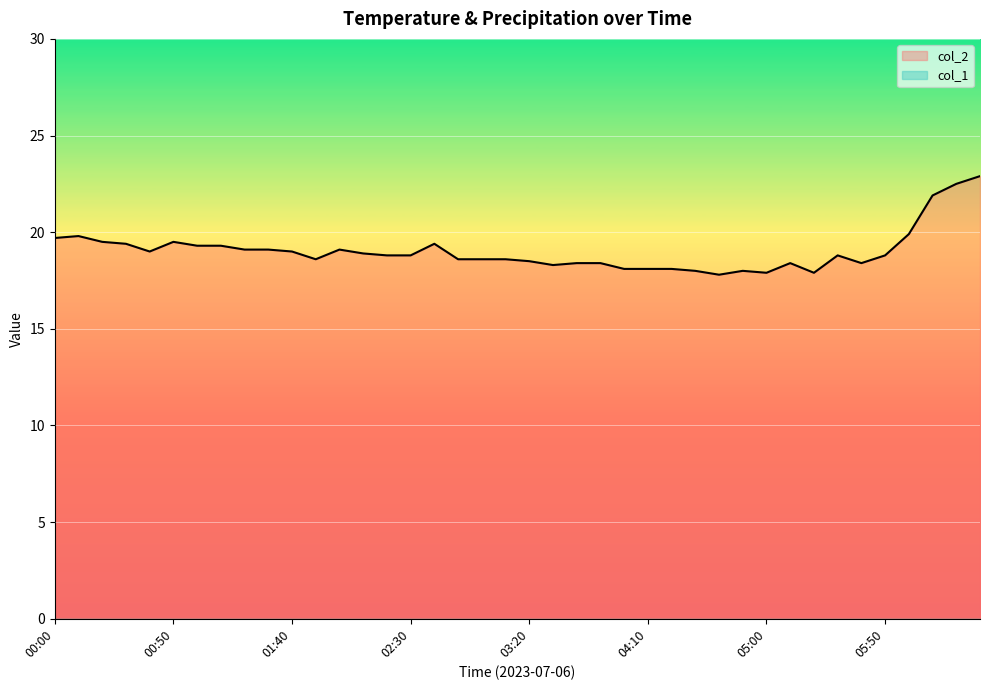

What is the difference between the maximum and minimum values?

5.1